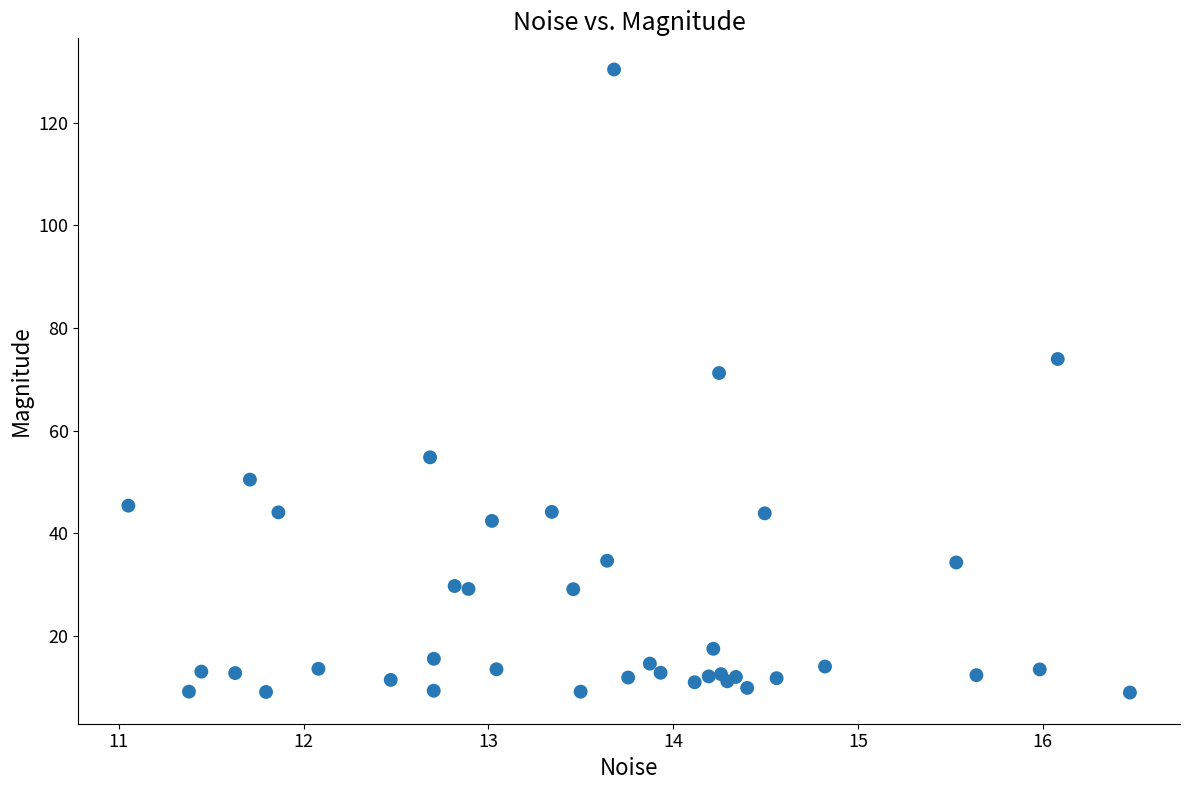

What Y value in the scatter plot is closest to 69?

71.2